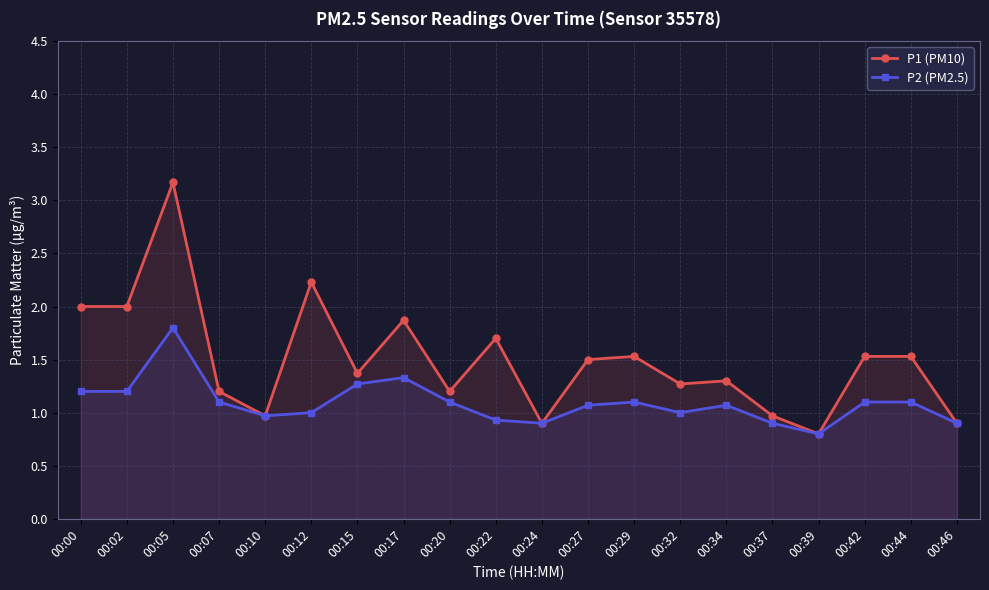

Which series has the widest spread of values?

P1 (PM10)